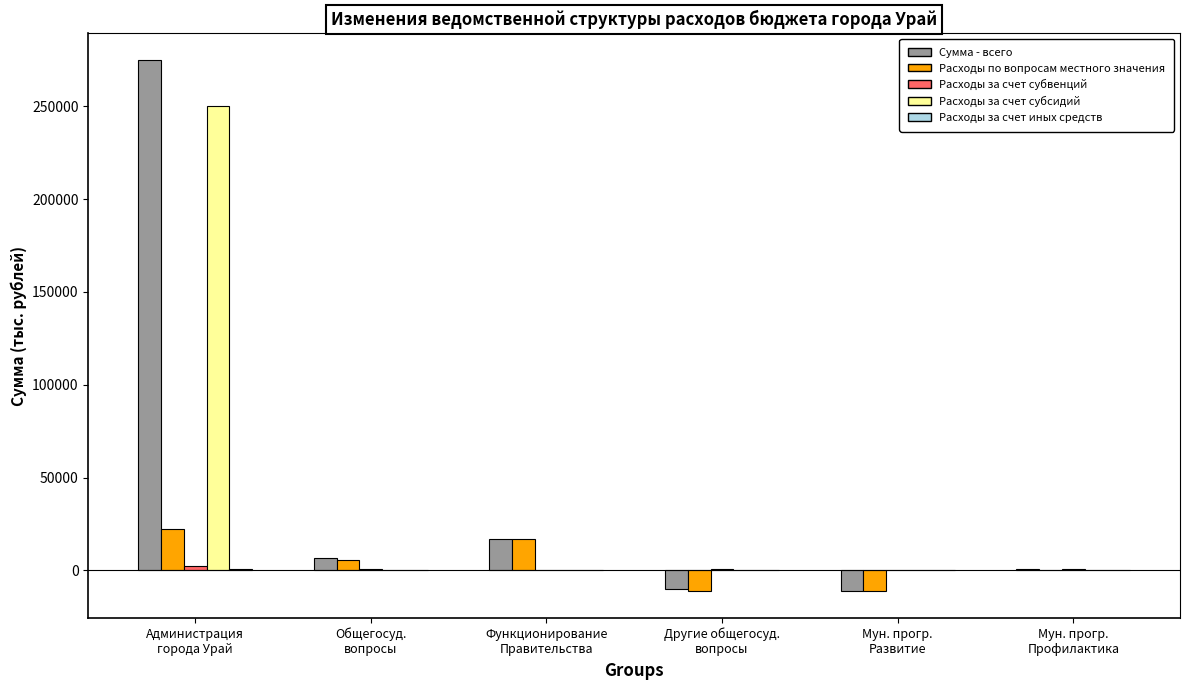

What is the sum of all Сумма - всего values?

278404.6